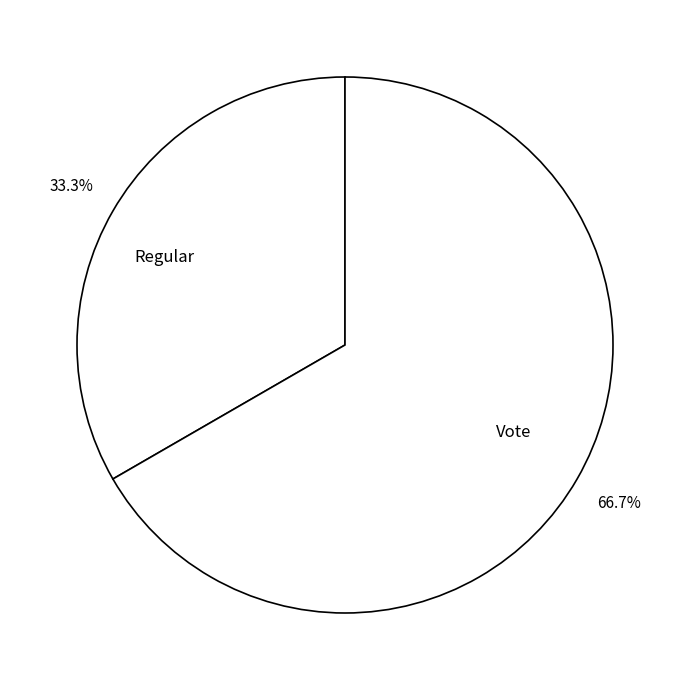

Which has a higher value, Vote or Regular?

Vote